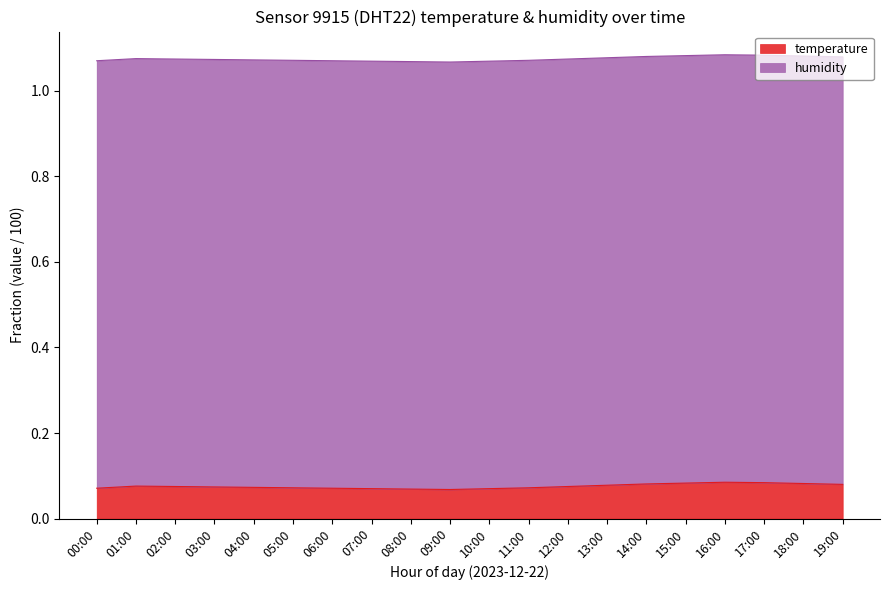

At which category does the chart reach its minimum across all series?

09:00